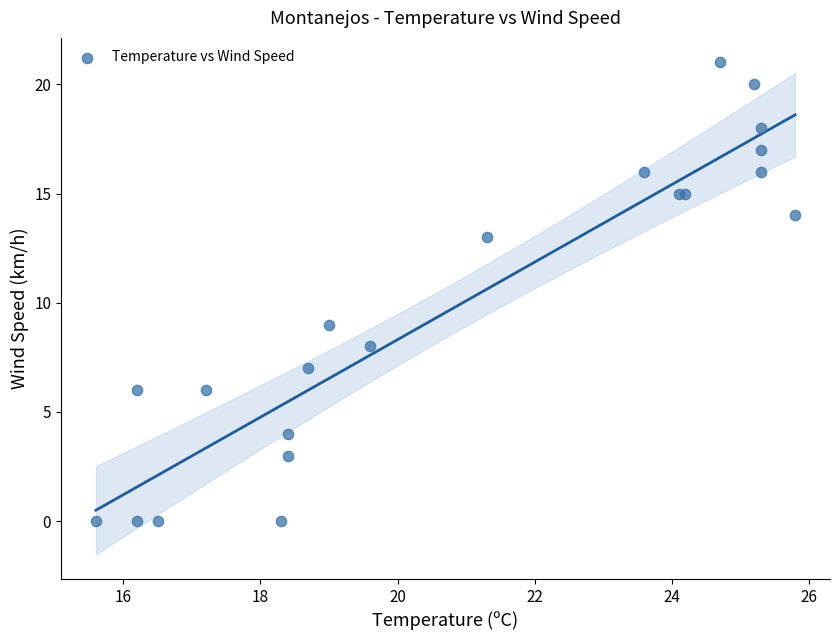

What Y value in the scatter plot is closest to 10?

9